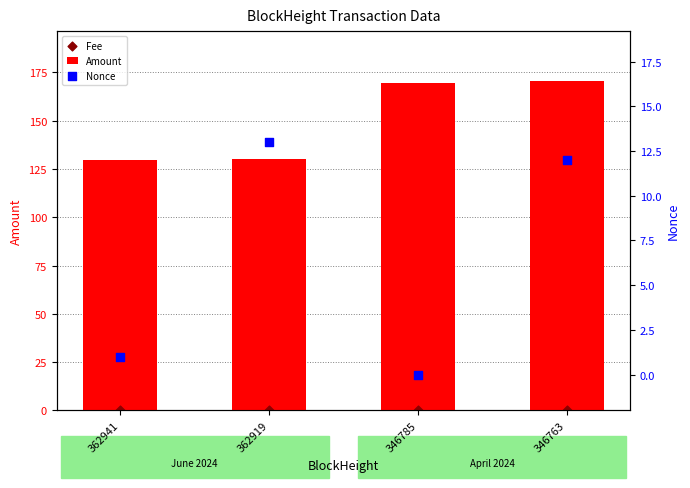

At how many categories does at least one series exceed 165?

2